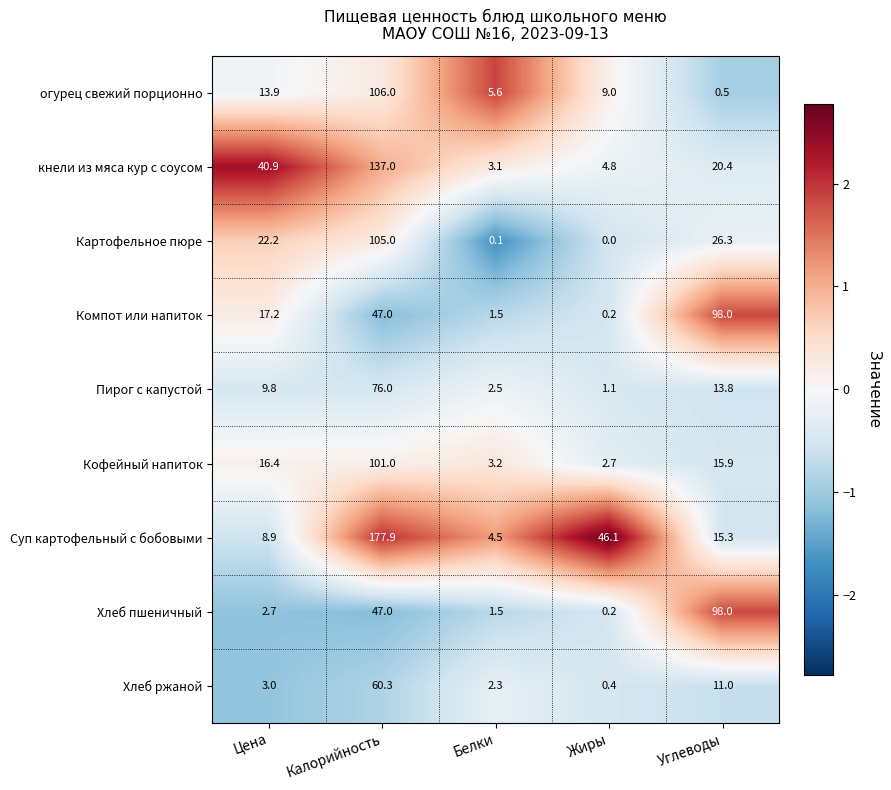

At which category does the chart reach its minimum across all series?

Жиры